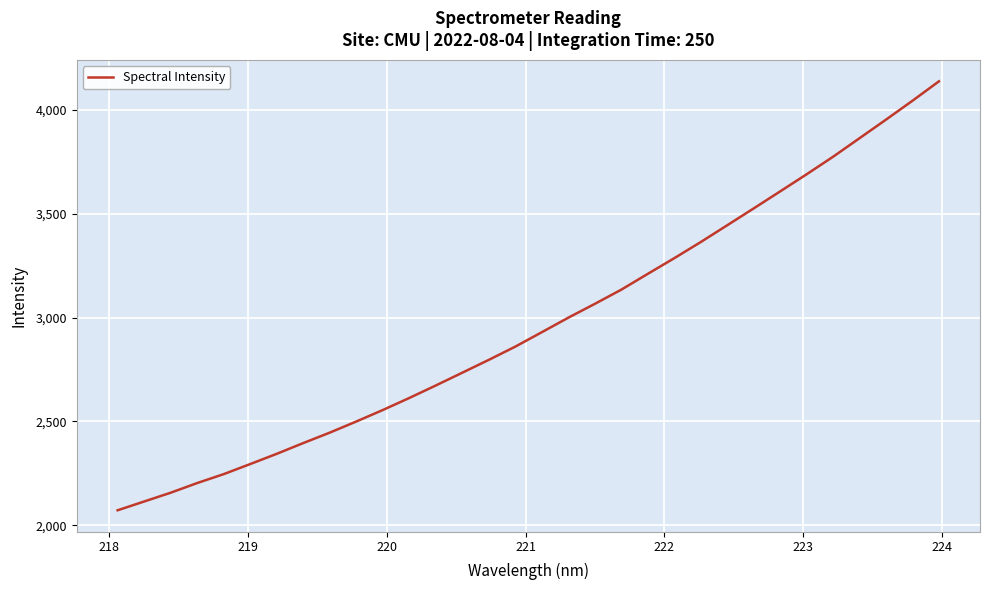

What is the difference between the maximum and minimum values?

2064.3